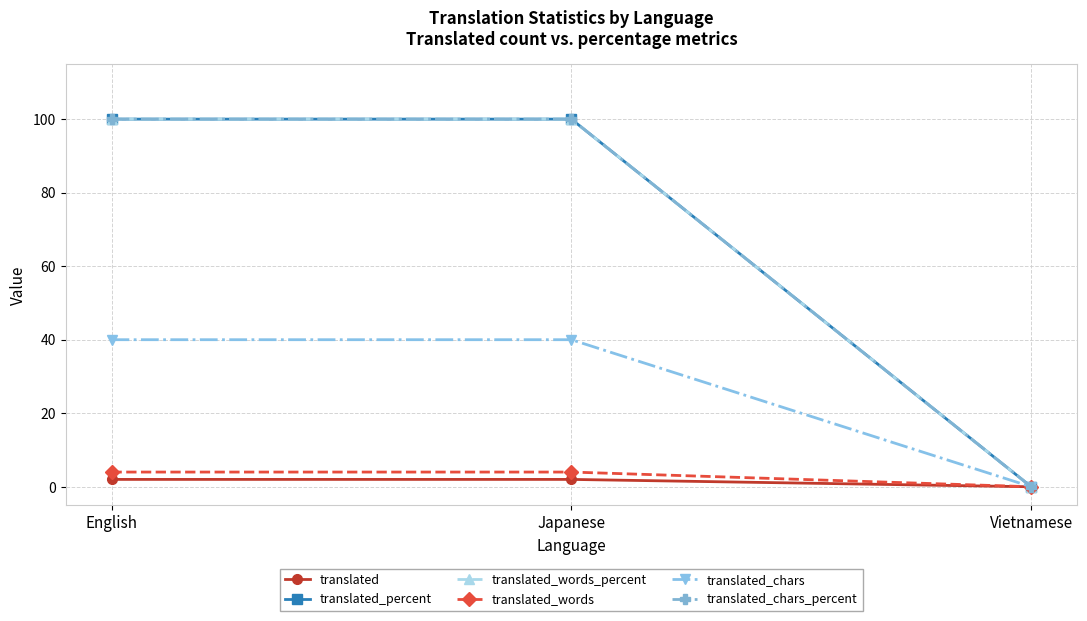

At which label is translated_words_percent closest to 50?

English